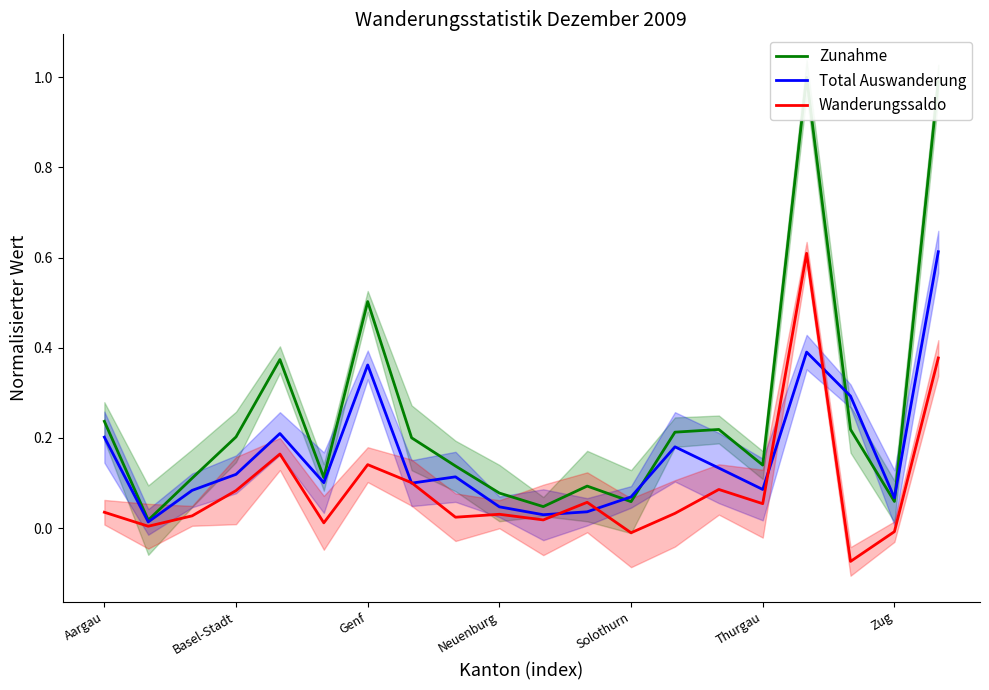

How many positive values does the Wanderungssaldo series have?

17